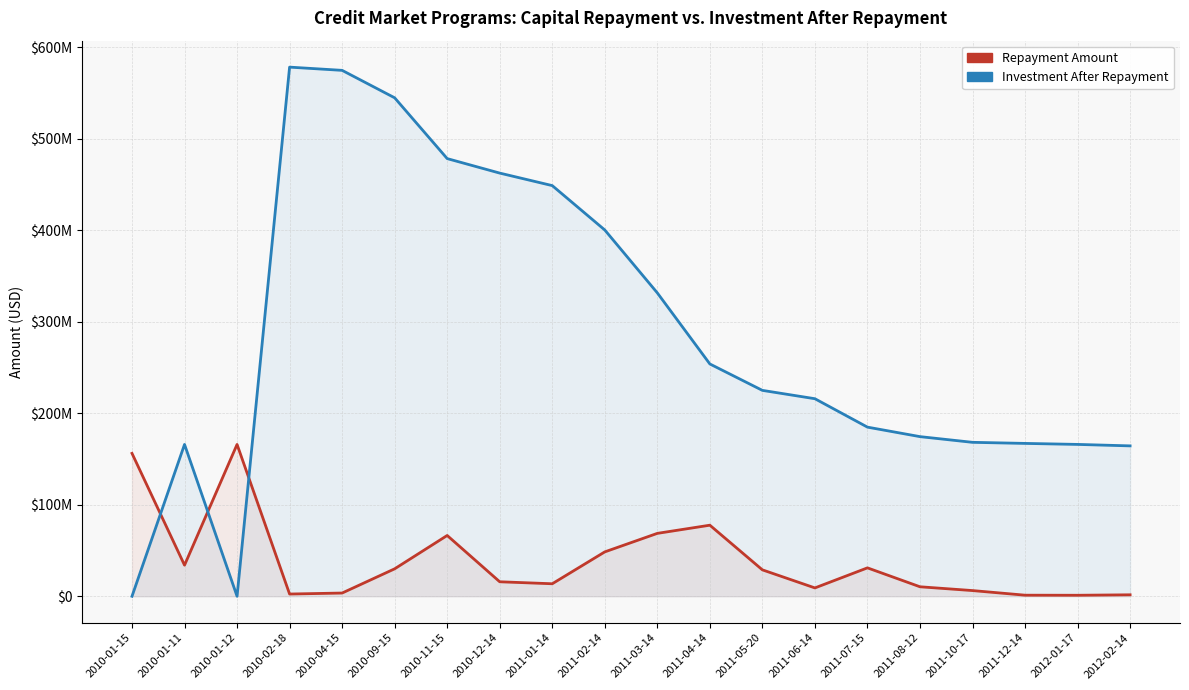

Which series changed the most between 2010-09-15 and 2011-04-14?

Investment After Repayment